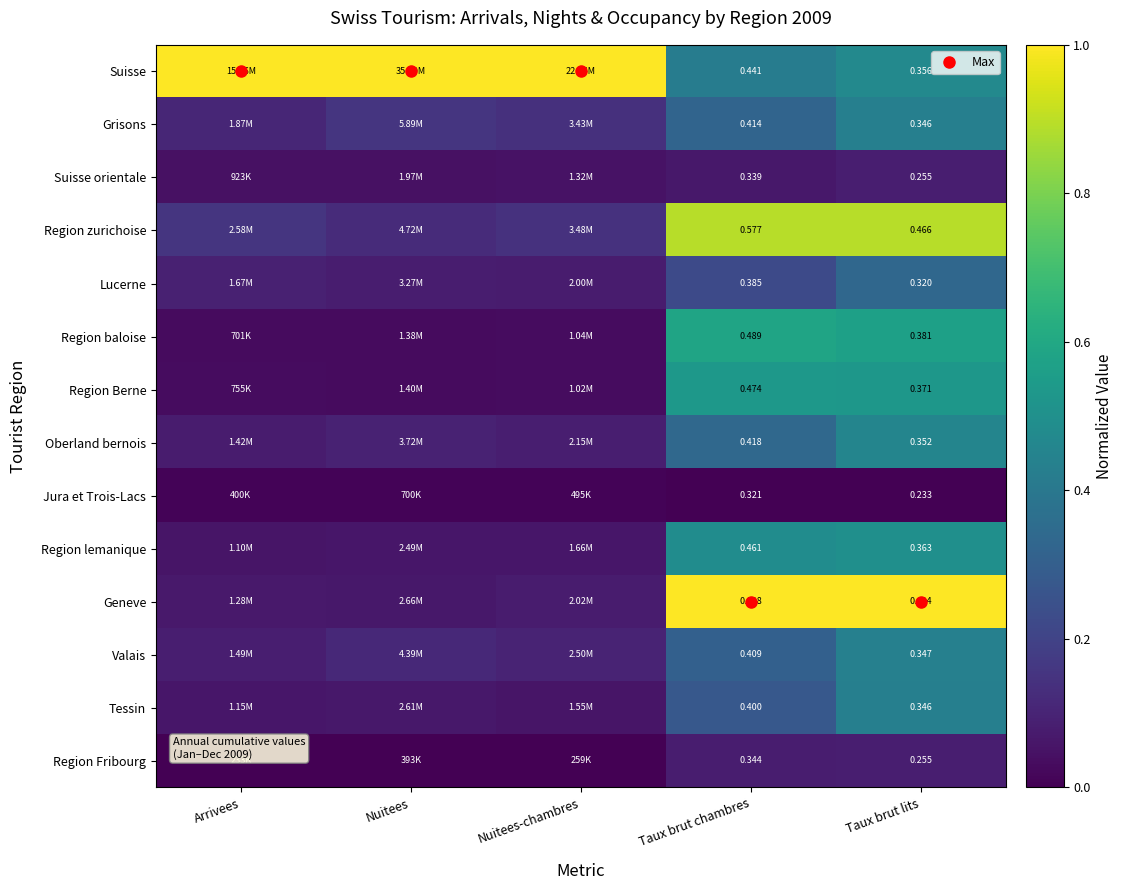

At which category is the sum across all series the highest?

Taux brut lits